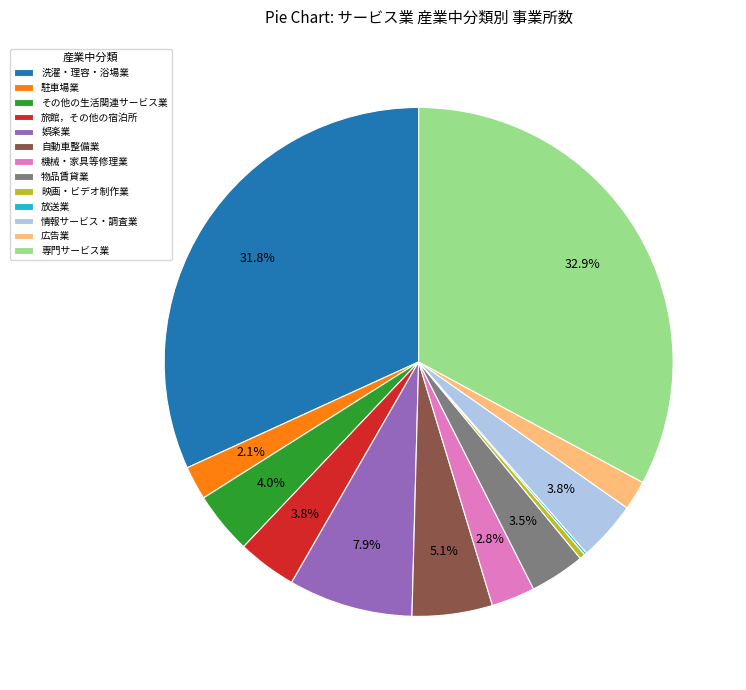

Approximately how many times larger is the value at 機械・家具等修理業 compared to 娯楽業?

0.4